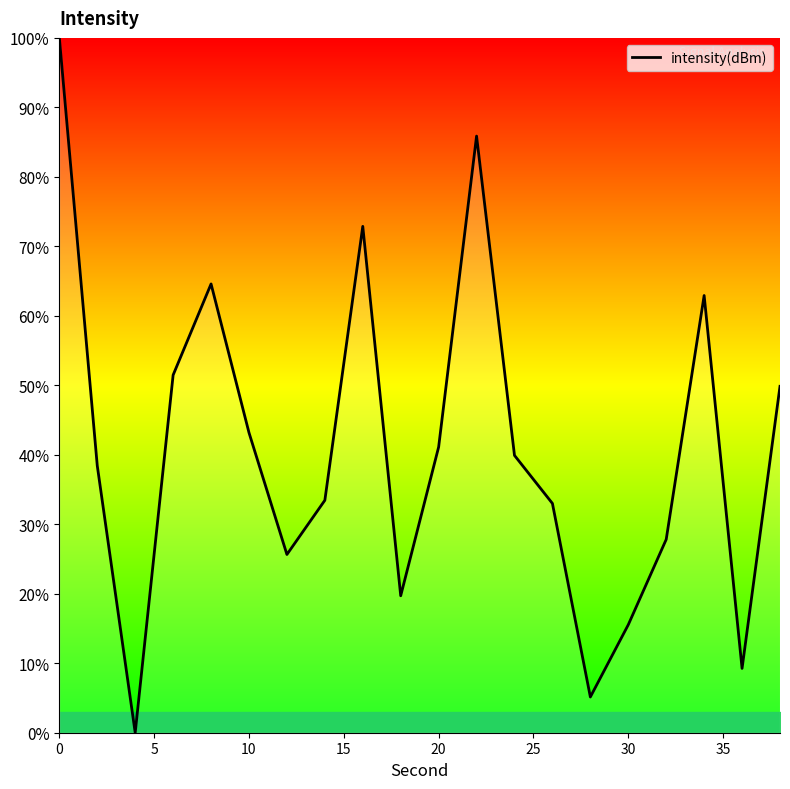

What is the maximum value shown in the chart?

100.0